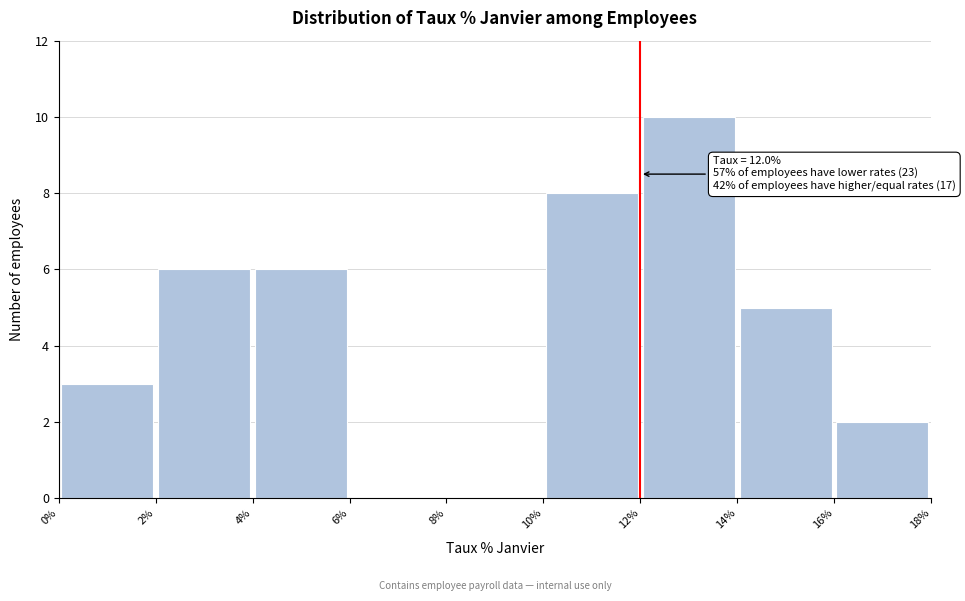

Over which range of the x-axis is the bar tallest?

12% to 14%